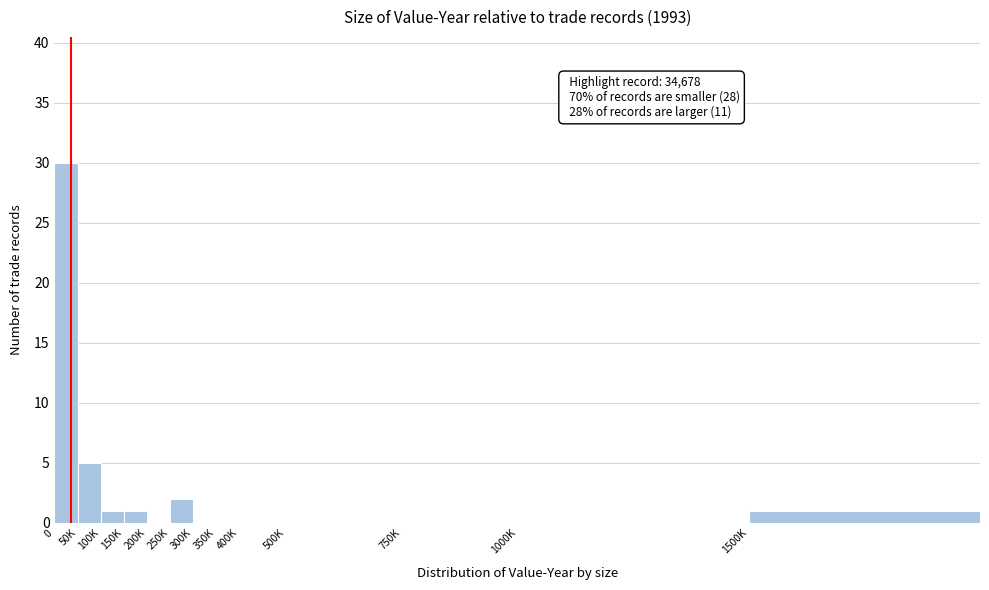

Reading right to left, list all the values displayed in this chart.

1500K=1	1000K=0	750K=0	500K=0	400K=0	350K=0	300K=0	250K=2	200K=0	150K=1	100K=1	50K=5	0=30